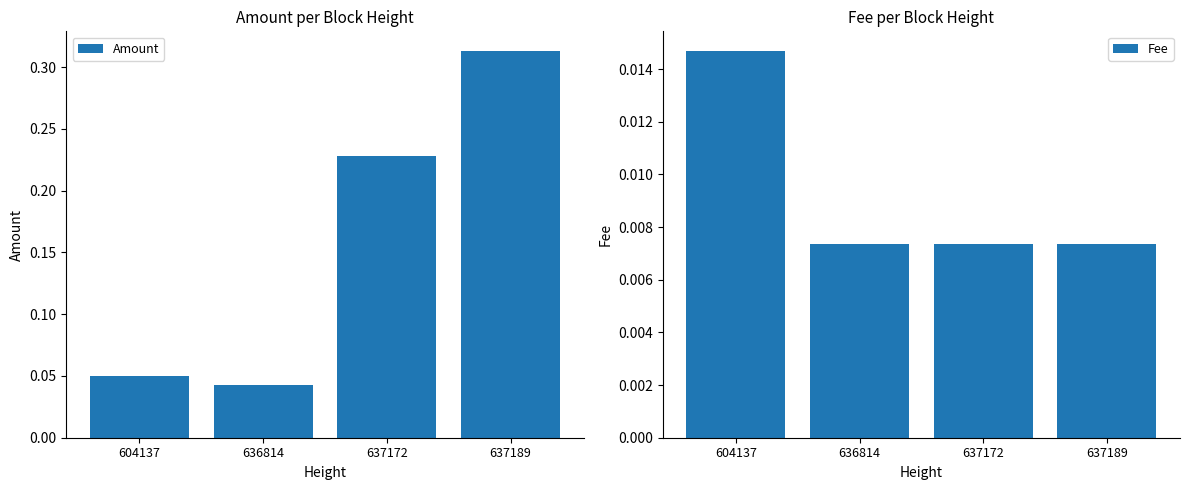

Which series changed the most between 604137 and 636814?

Amount